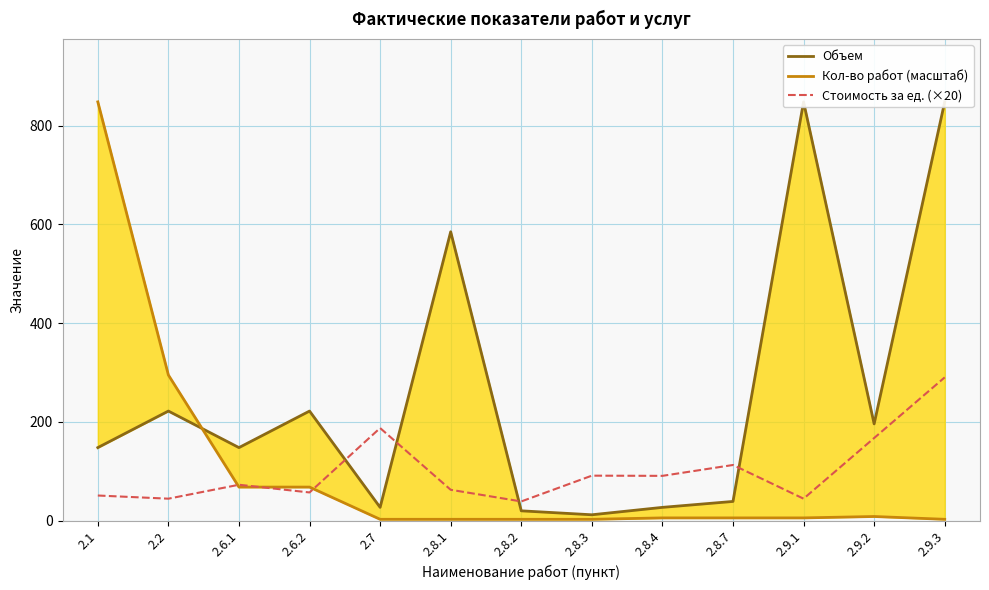

How many lines are shown in the chart?

3